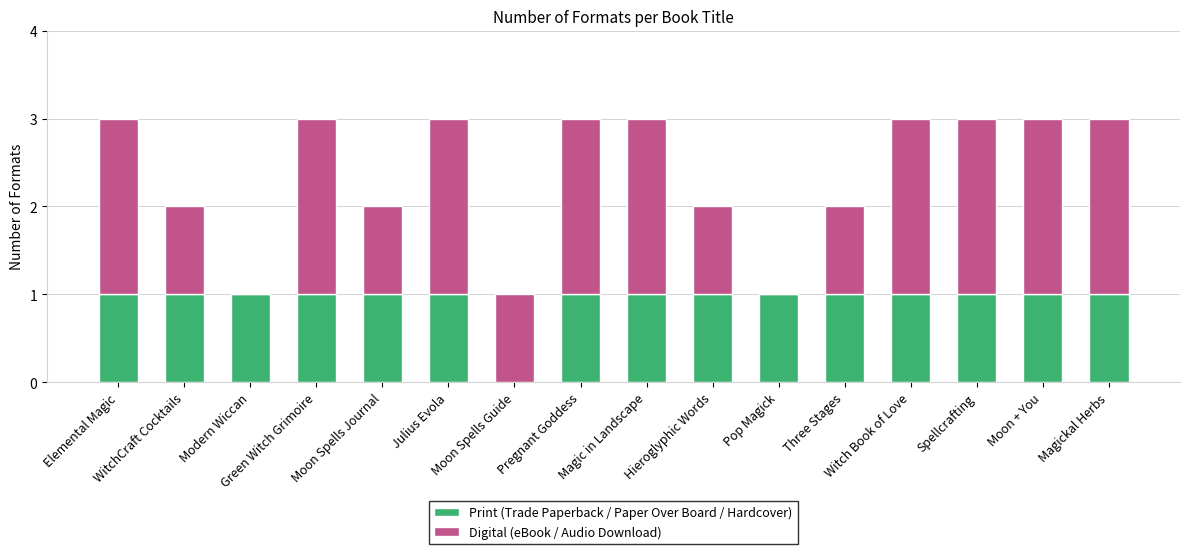

The Print (Trade Paperback / Paper Over Board / Hardcover) series shows 1 at Magickal Herbs. True or false?

True